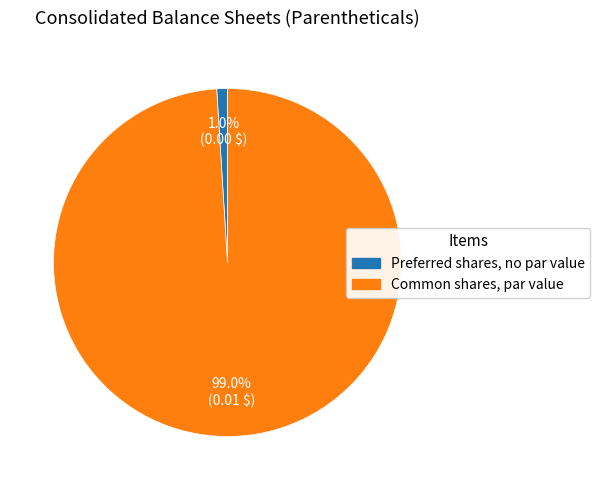

What percentage do Common shares, par value and Preferred shares, no par value together represent?

100.0%